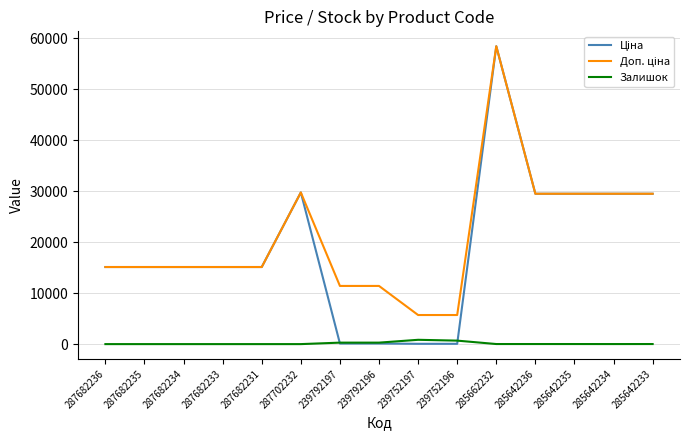

Is it true that Залишок equals 0.0 at 287702232?

True